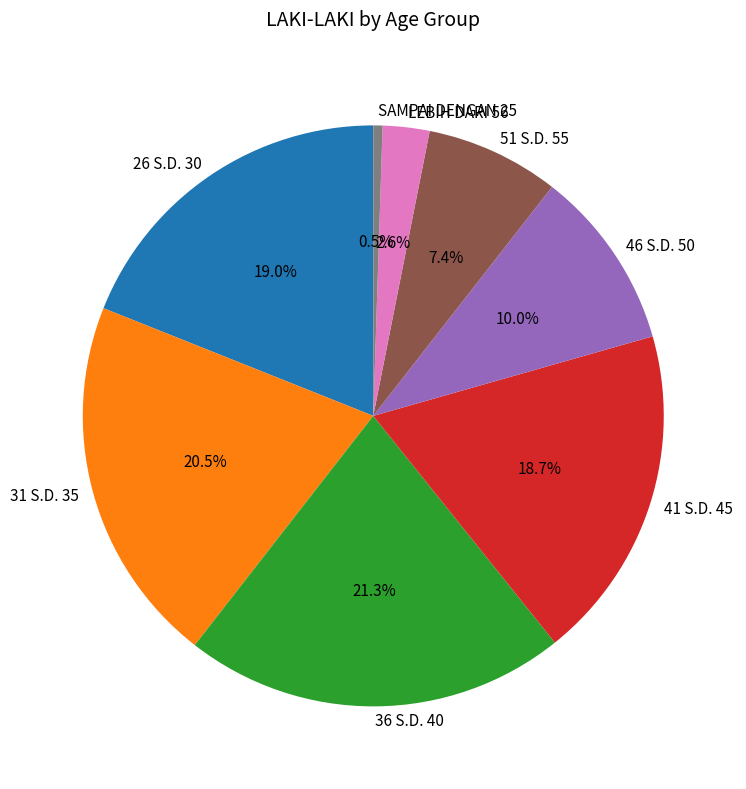

How many slices are in this pie chart?

8